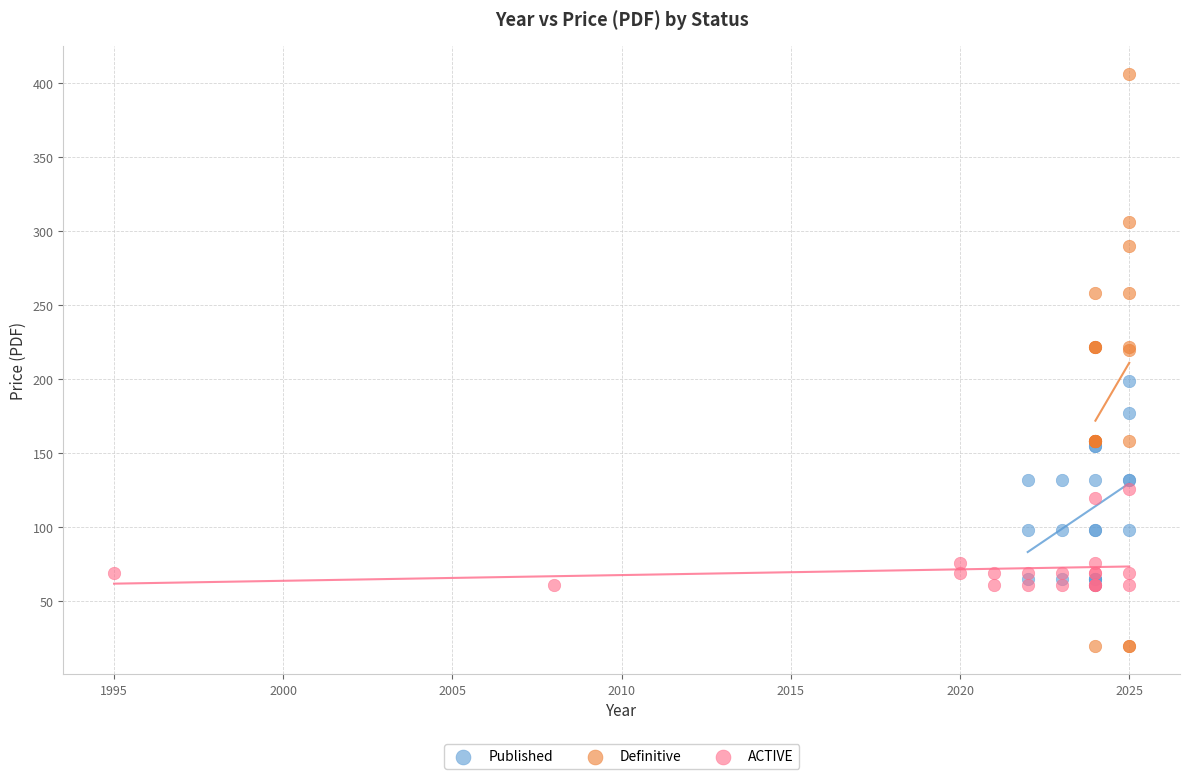

Which series contains the lowest Y value?

Definitive